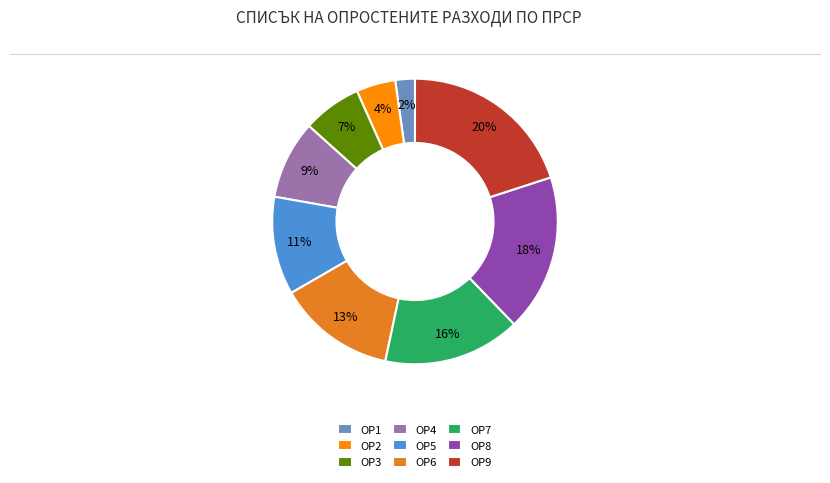

Does any single category account for the majority?

No